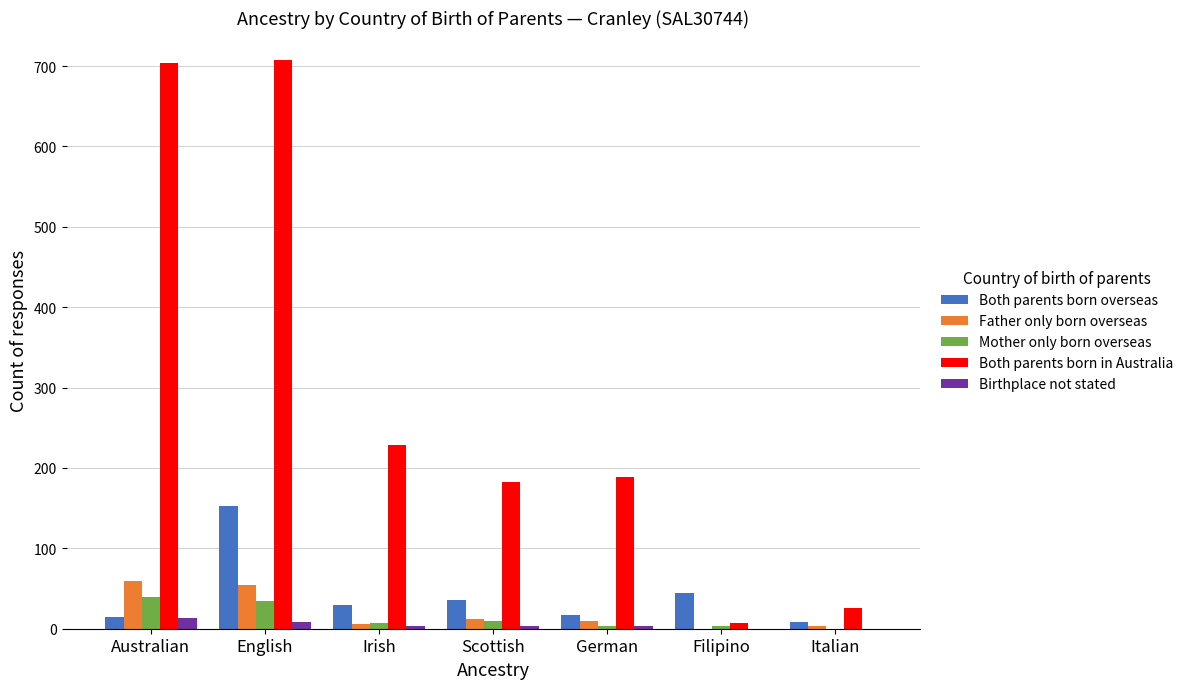

What is the greatest value displayed?

707